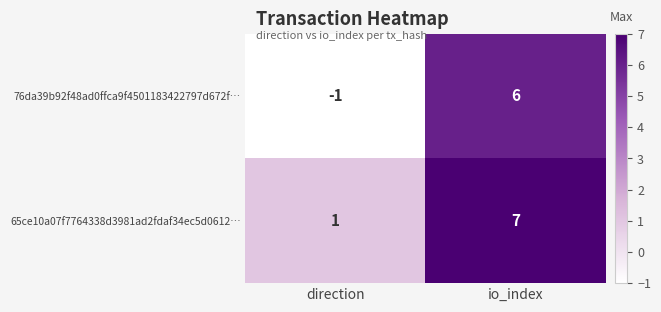

What is the maximum value shown in the chart?

7